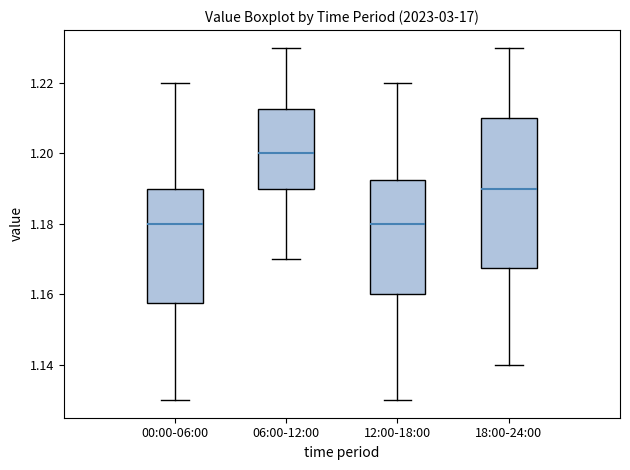

Reading left to right, transcribe this box plot: for each box, give where its median line is, the range the box spans, and where its two whiskers end, as read against the y-axis. The values are not printed on the chart, so give them approximately, as read against the axis.

00:00-06:00: median 1.180, box 1.158 to 1.190, whiskers 1.130 to 1.220
06:00-12:00: median 1.200, box 1.190 to 1.212, whiskers 1.170 to 1.230
12:00-18:00: median 1.180, box 1.160 to 1.192, whiskers 1.130 to 1.220
18:00-24:00: median 1.190, box 1.168 to 1.210, whiskers 1.140 to 1.230